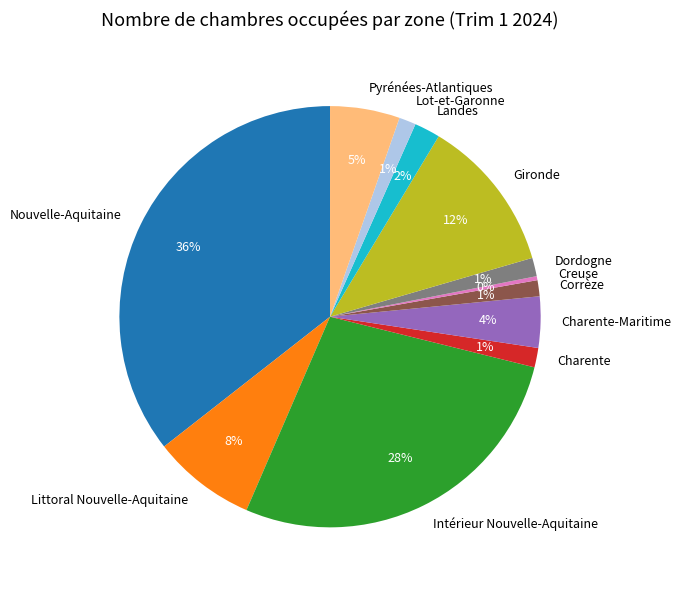

Count the number of slices in the pie.

12